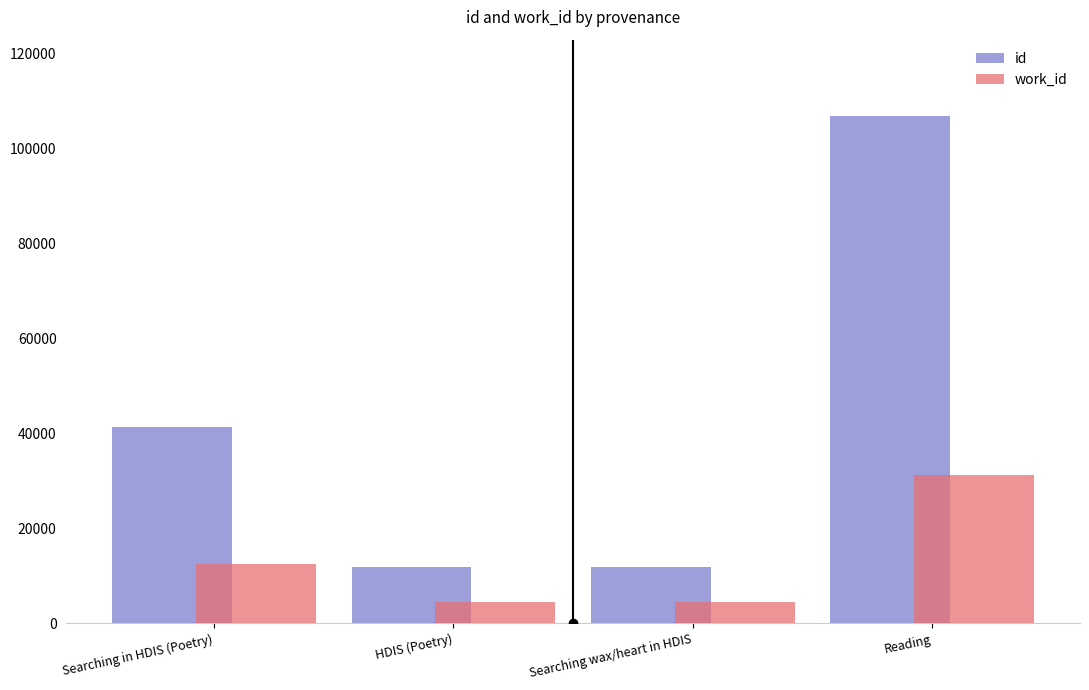

The value of work_id at Searching in HDIS (Poetry) is 12487. True or false?

True